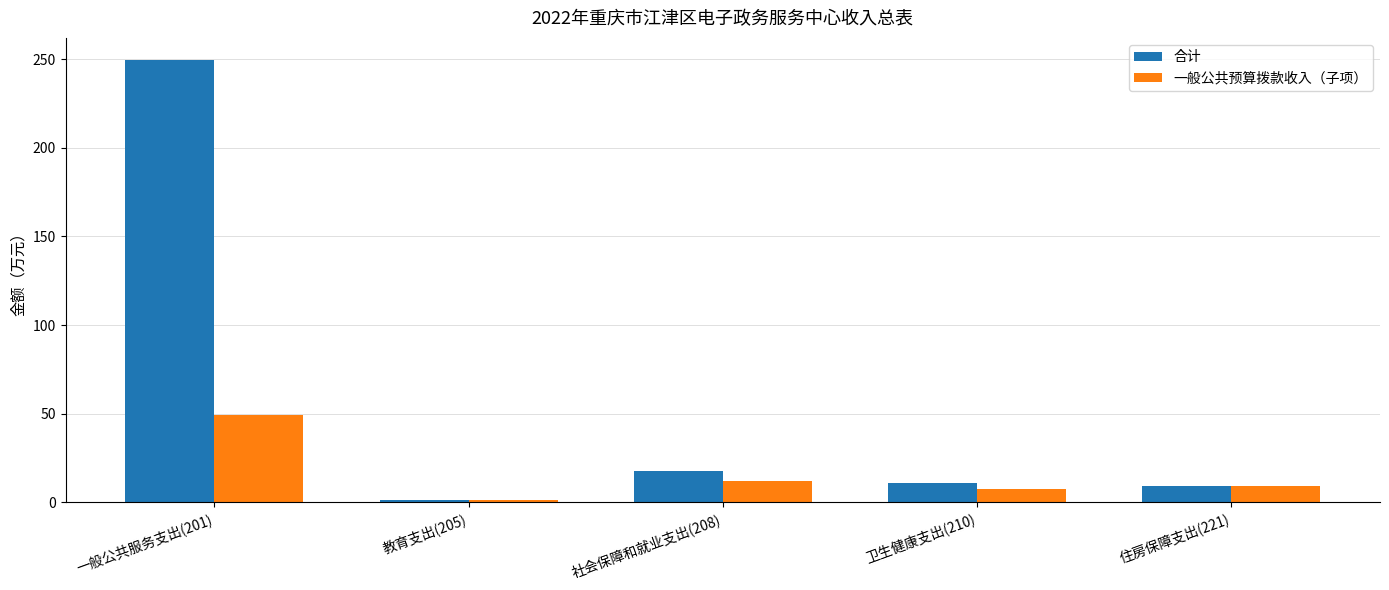

List the series in order of their peak value, lowest first.

一般公共预算拨款收入（子项）, 合计